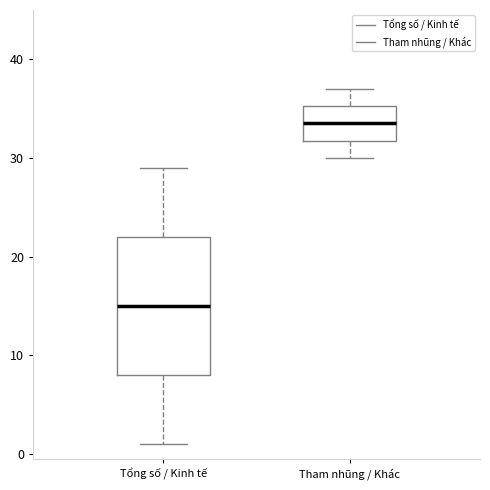

Which box has the lowest median line?

Tổng số / Kinh tế